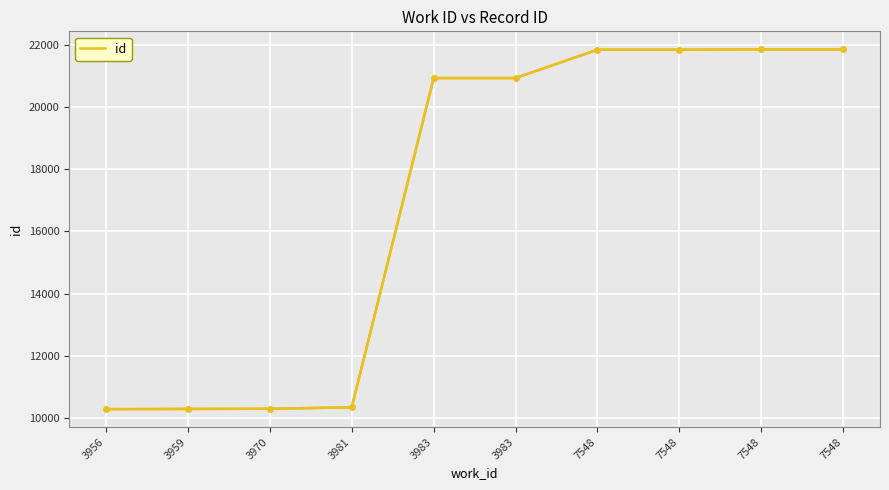

Reading left to right, extract all data points from this chart.

10285	10292	10299	10343	20929	20931	21841	21842	21852	21854